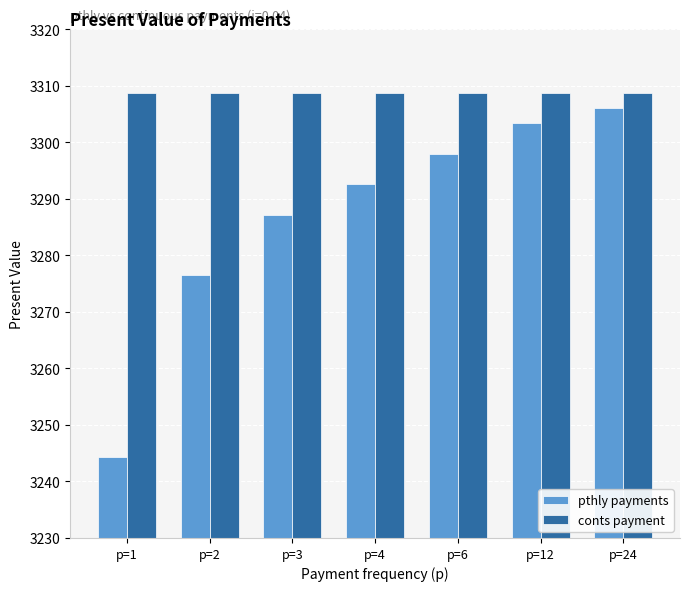

How many bars are there in total?

14